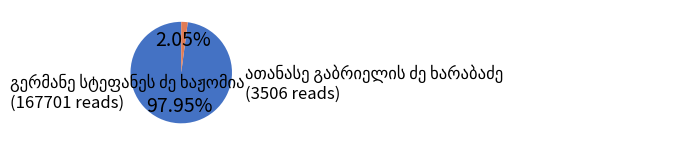

Does any single category account for the majority?

Yes